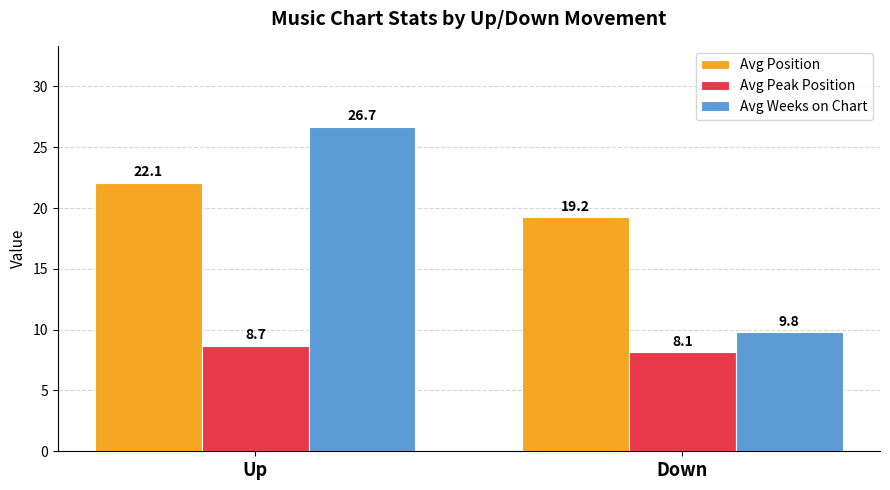

At which label does Avg Position first exceed 22?

Up